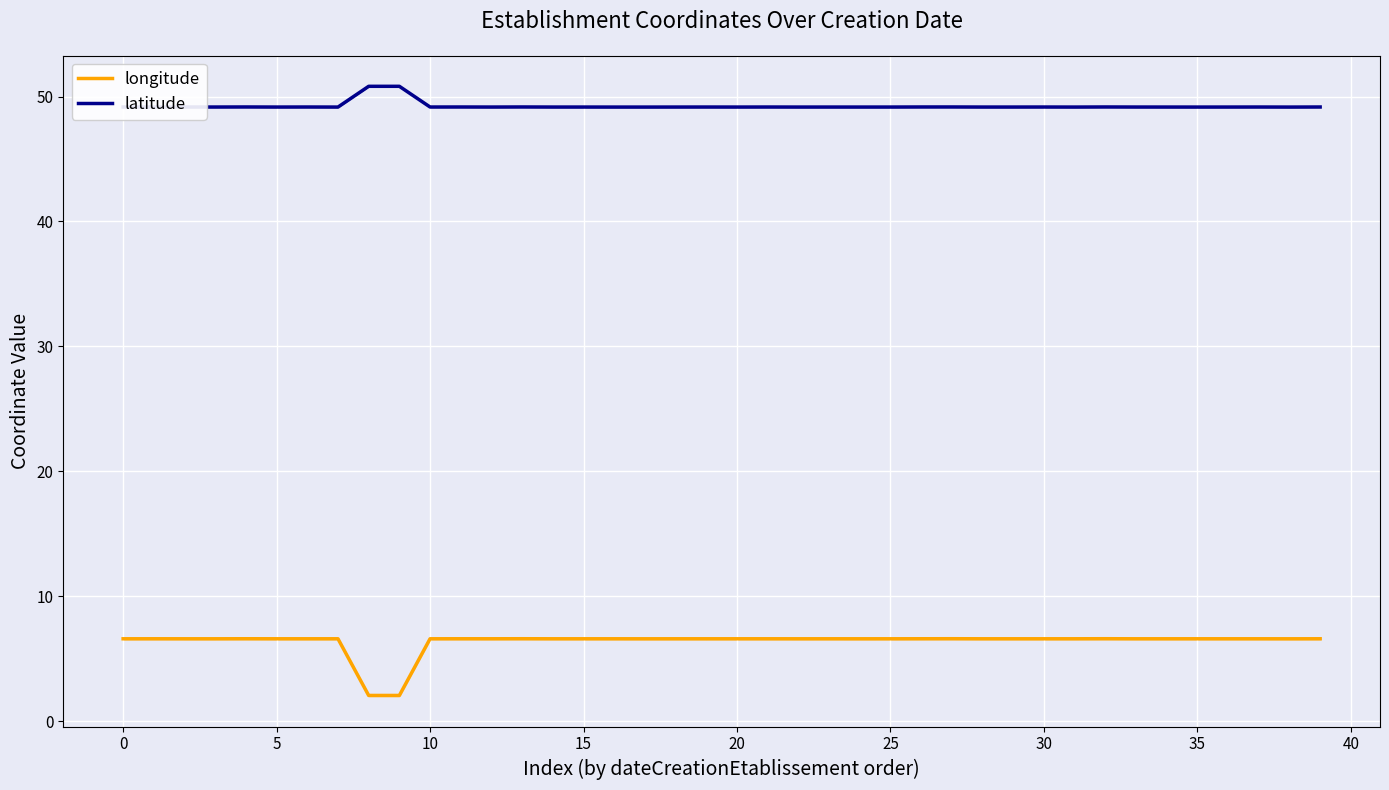

Which series has the largest total across all categories?

latitude